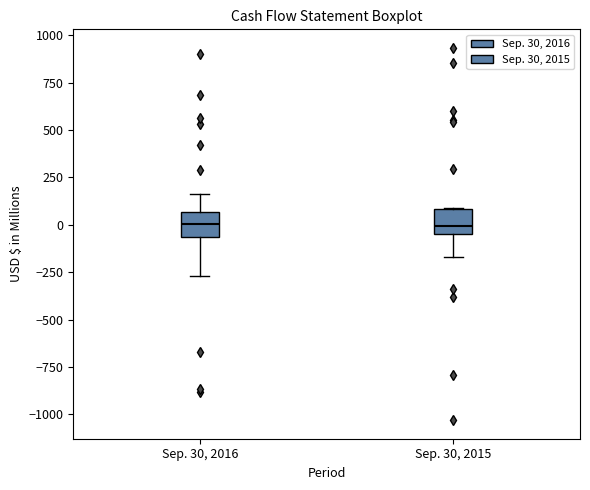

Reading left to right, read every box against the y-axis: the position of its median line, the range the box covers, and the ends of its whiskers. The values are not printed on the chart, so give them approximately, as read against the axis.

Sep. 30, 2016: median 0, box -50 to 50, whiskers -250 to 150
Sep. 30, 2015: median 0, box -50 to 100, whiskers -150 to 100